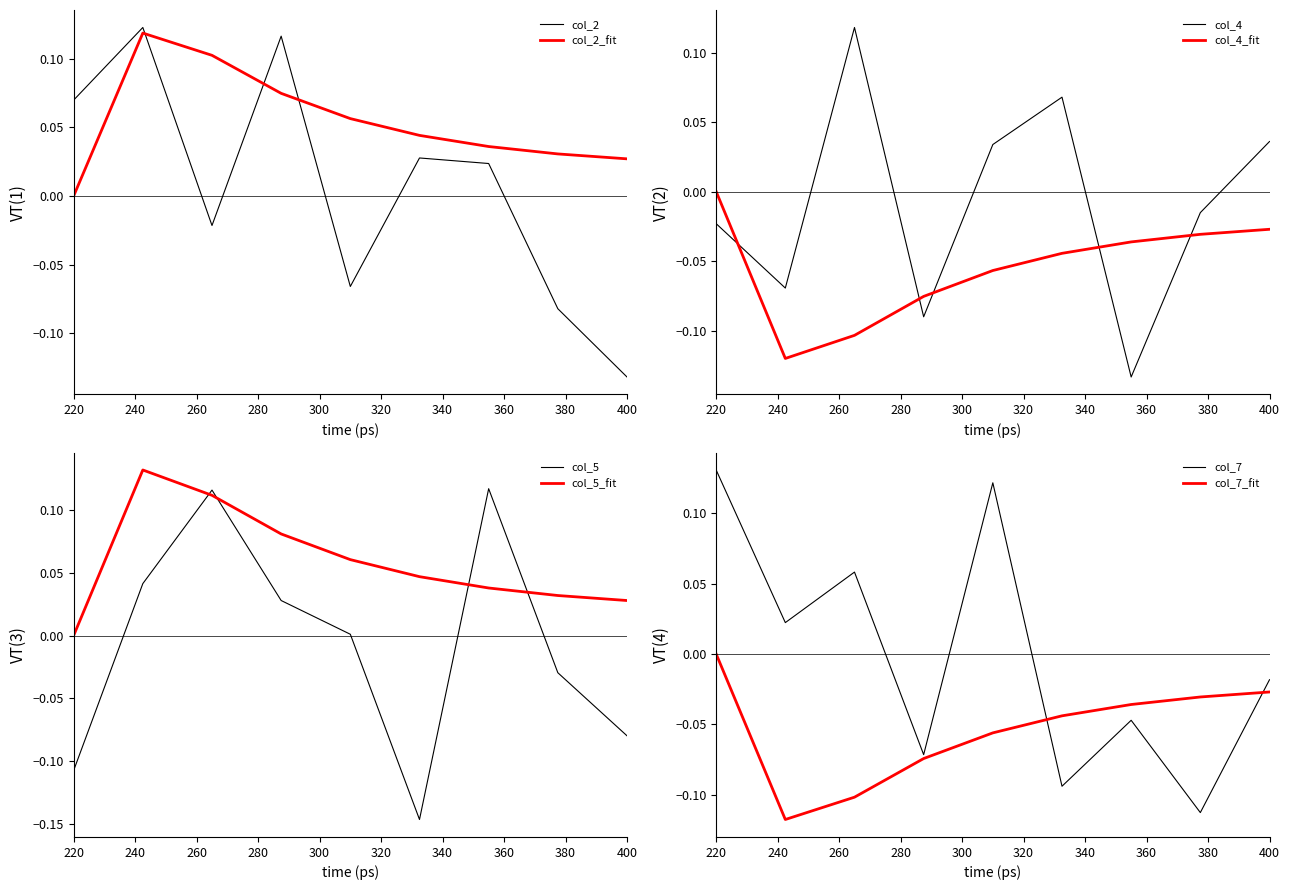

Which series has the widest spread of values?

col_5